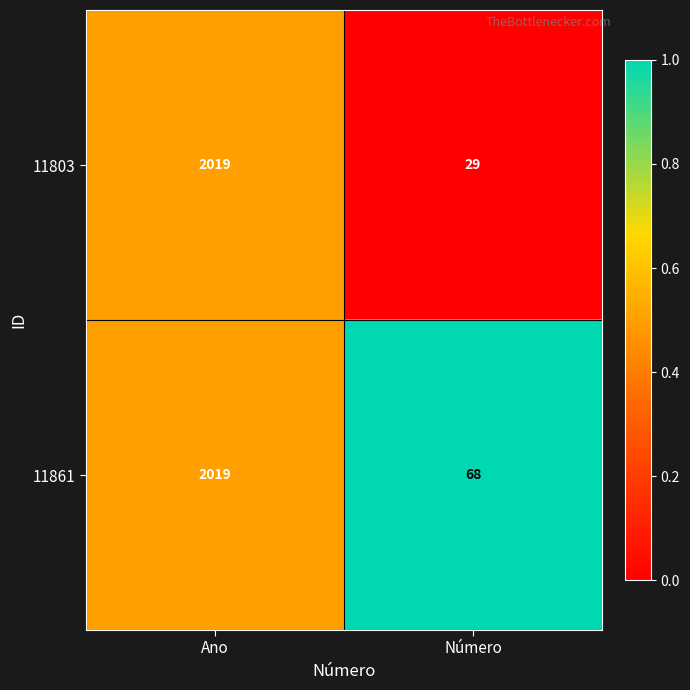

Which series has the largest range (max minus min)?

11803